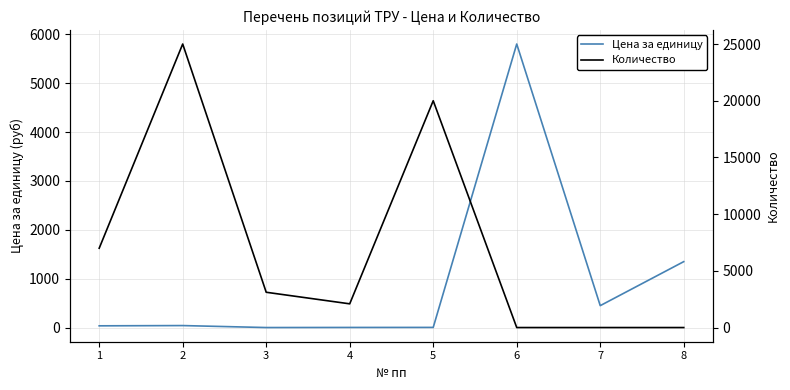

What is the total value across all series at 4?

2104.2